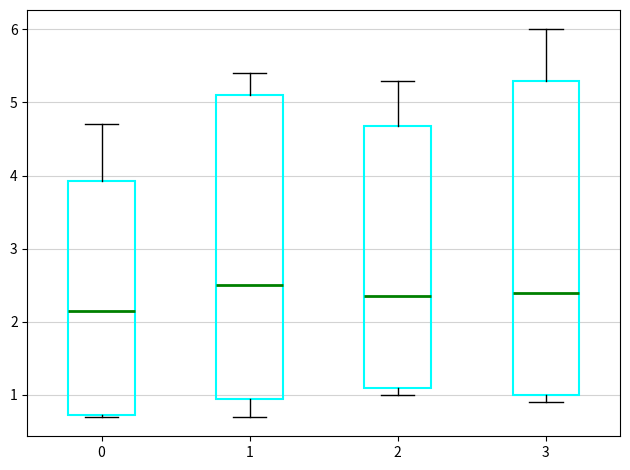

Reading left to right, transcribe this box plot: for each box, give where its median line is, the range the box spans, and where its two whiskers end, as read against the y-axis. The values are not printed on the chart, so give them approximately, as read against the axis.

0: median 2.2, box 0.7 to 3.9, whiskers 0.7 to 4.7
1: median 2.5, box 1.0 to 5.1, whiskers 0.7 to 5.4
2: median 2.4, box 1.1 to 4.7, whiskers 1.0 to 5.3
3: median 2.4, box 1.0 to 5.3, whiskers 0.9 to 6.0